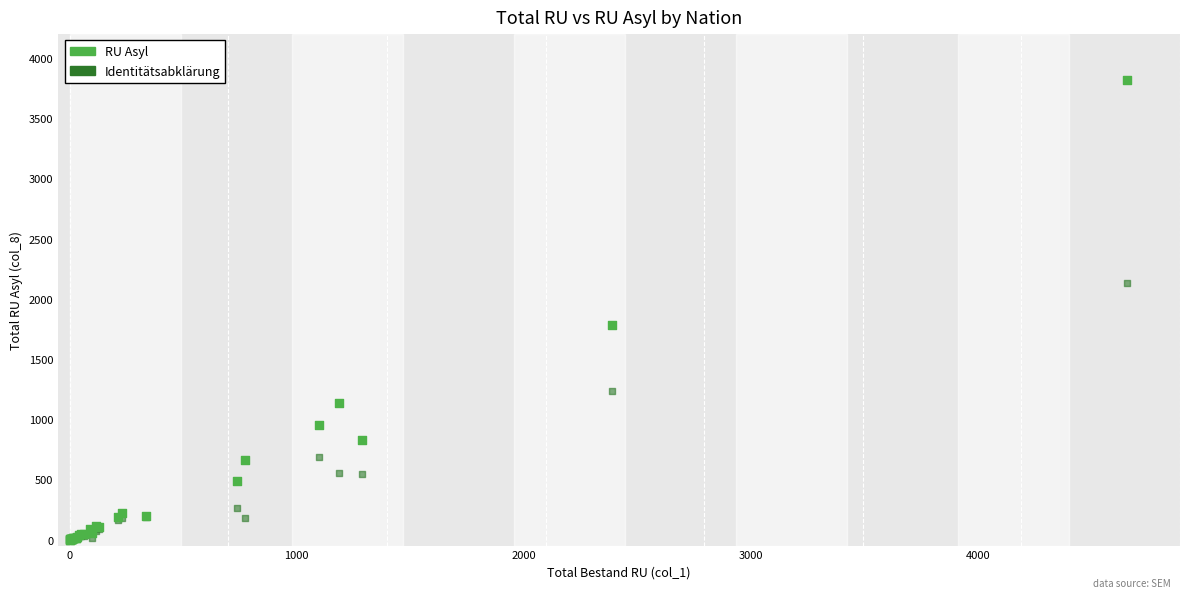

In the RU Asyl series, what Y value is closest to 1908?

1779